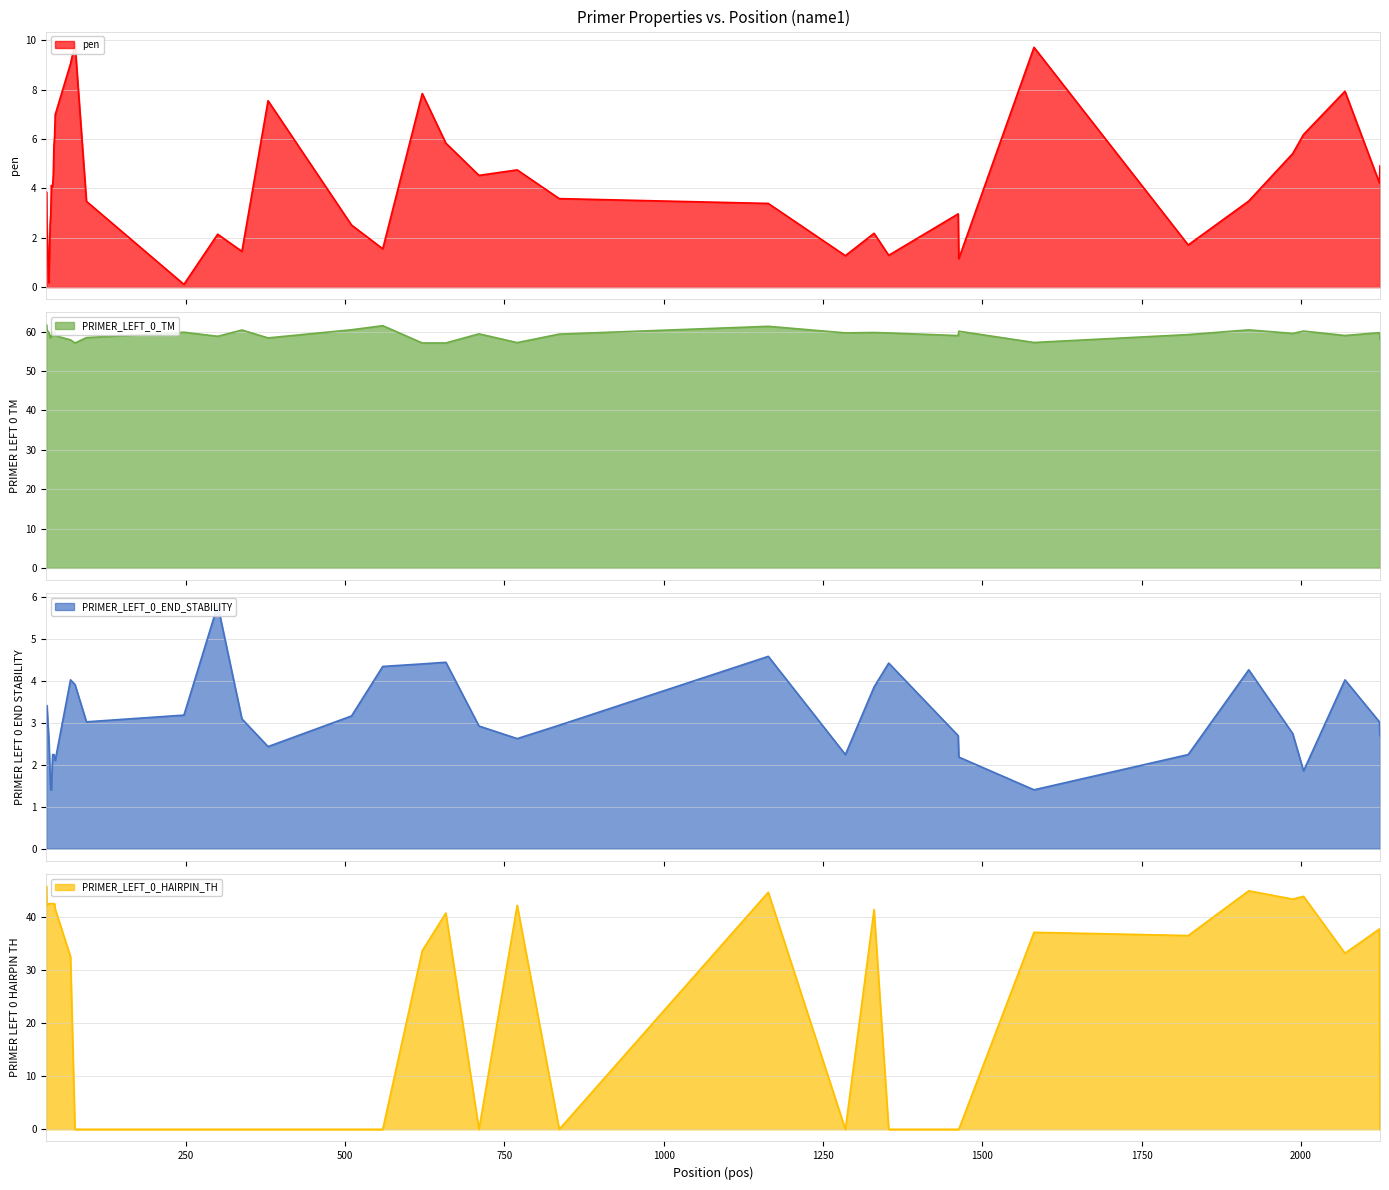

How many lines are shown in the chart?

4